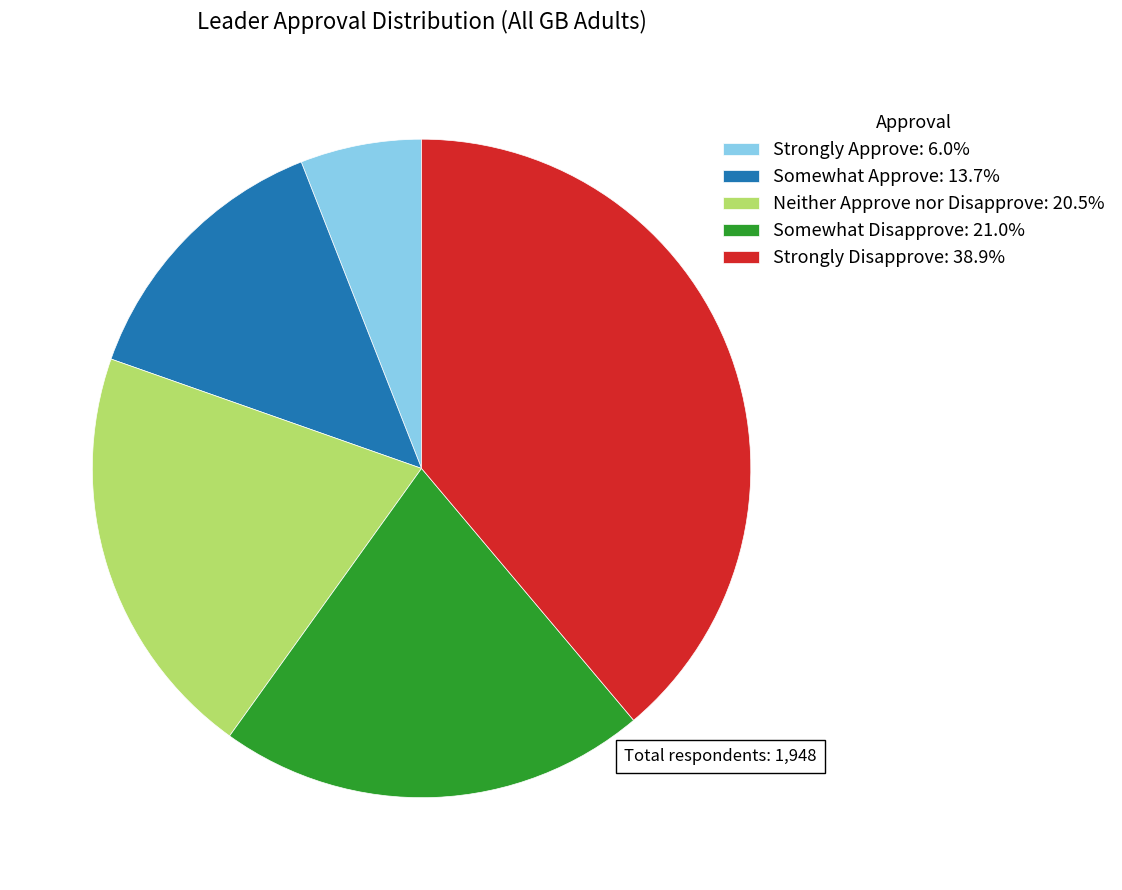

Does Strongly Approve represent more than half of the total?

No